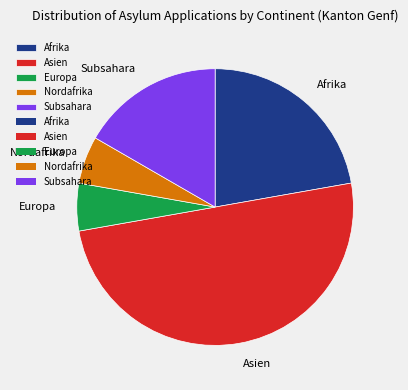

Is the sum of Afrika and Subsahara greater than half?

No